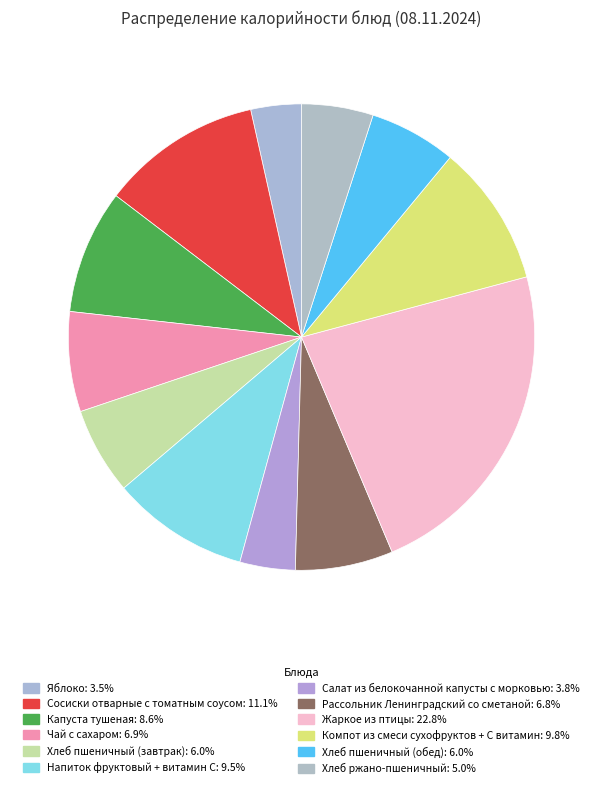

True or false: Салат из белокочанной капусты с морковью accounts for 4% of the total.

True